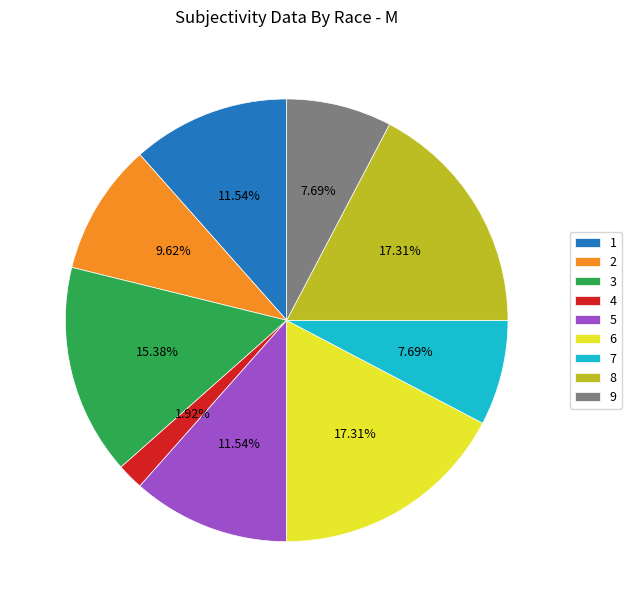

True or false: 1 accounts for 1% of the total.

False